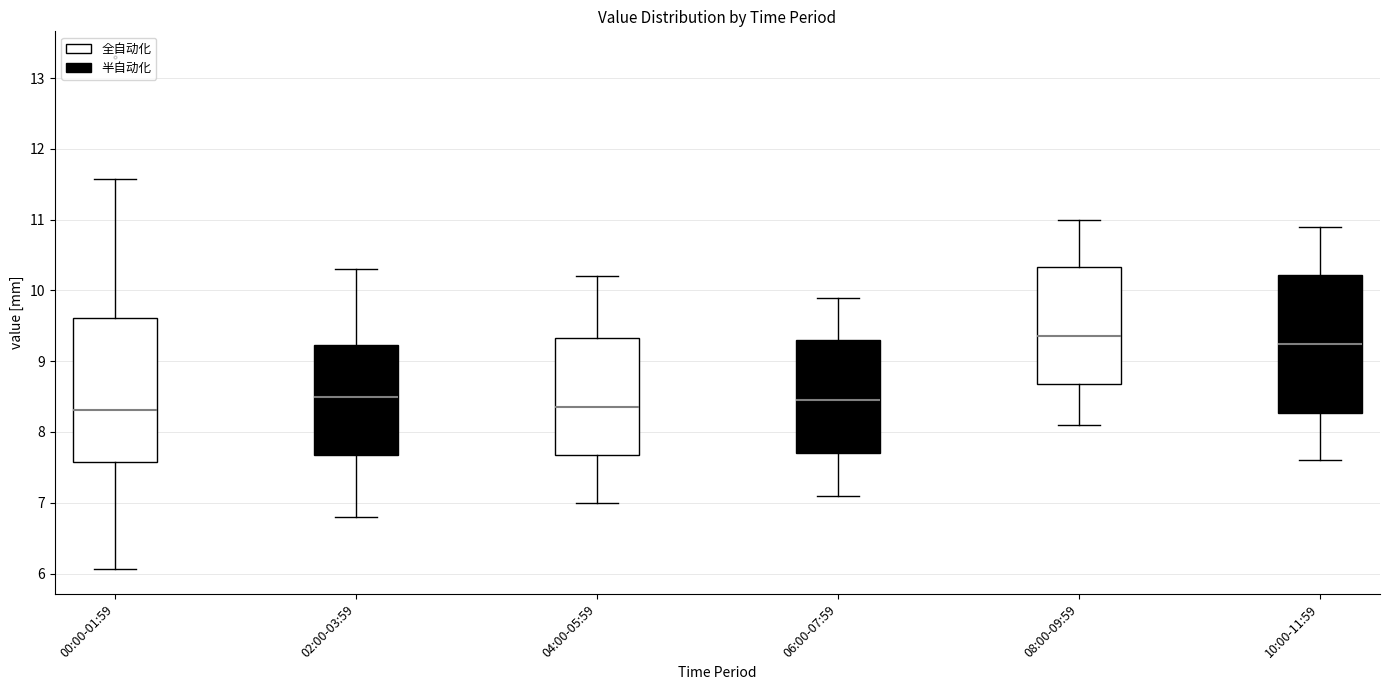

Where does the upper whisker of the box for 08:00-09:59 end on the y-axis? The values are not printed on the chart, so give them approximately, as read against the axis.

11.0